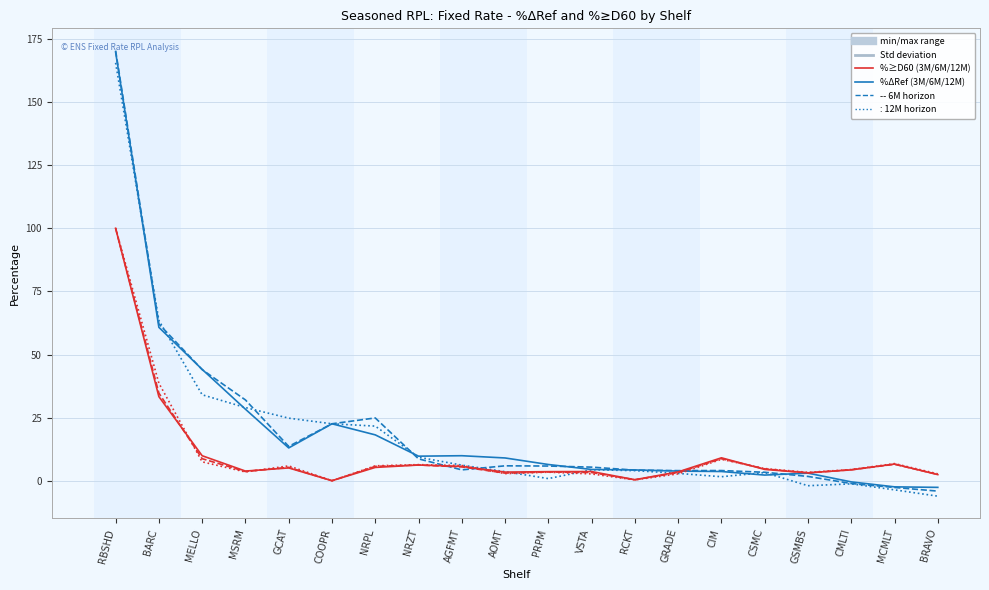

What position from the right is BARC?

19